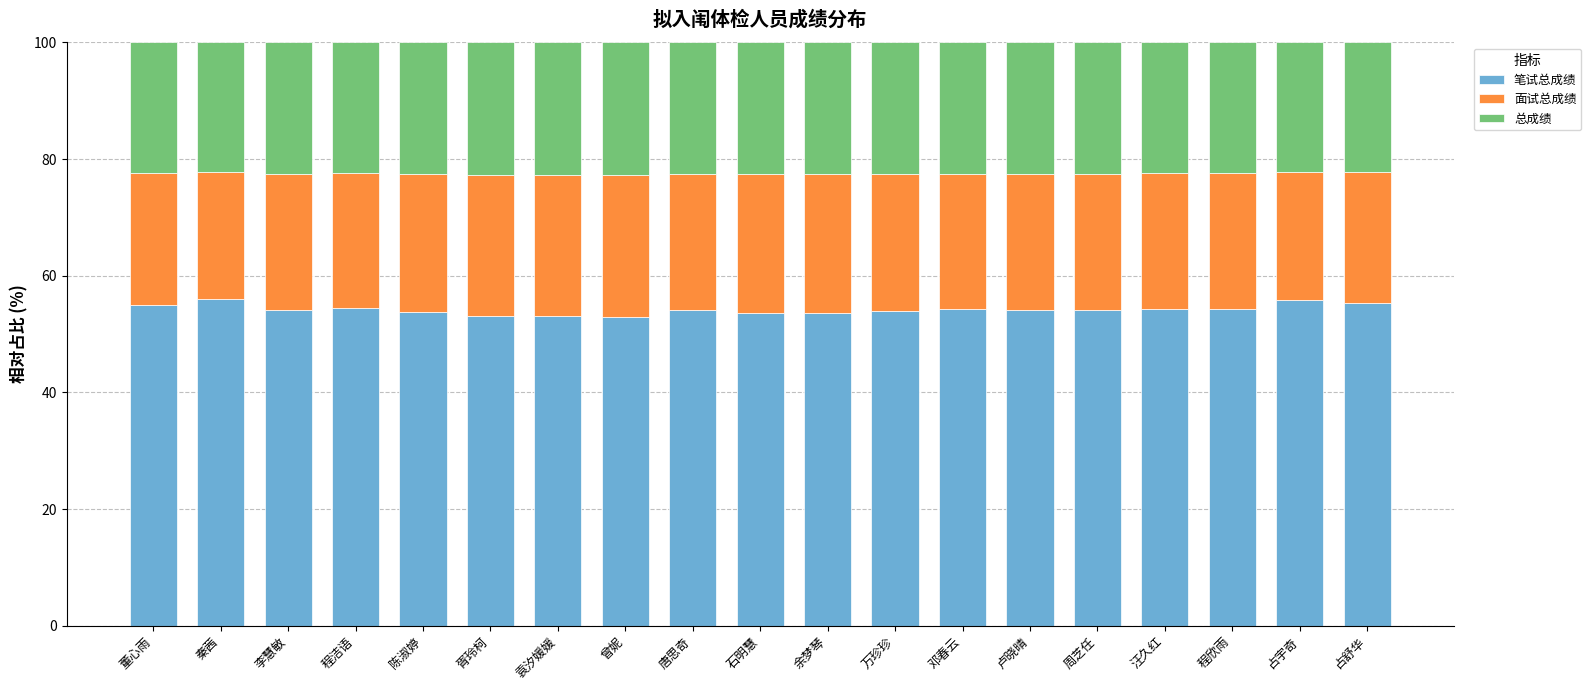

What is the total value across all series at 程洁语?

100.0